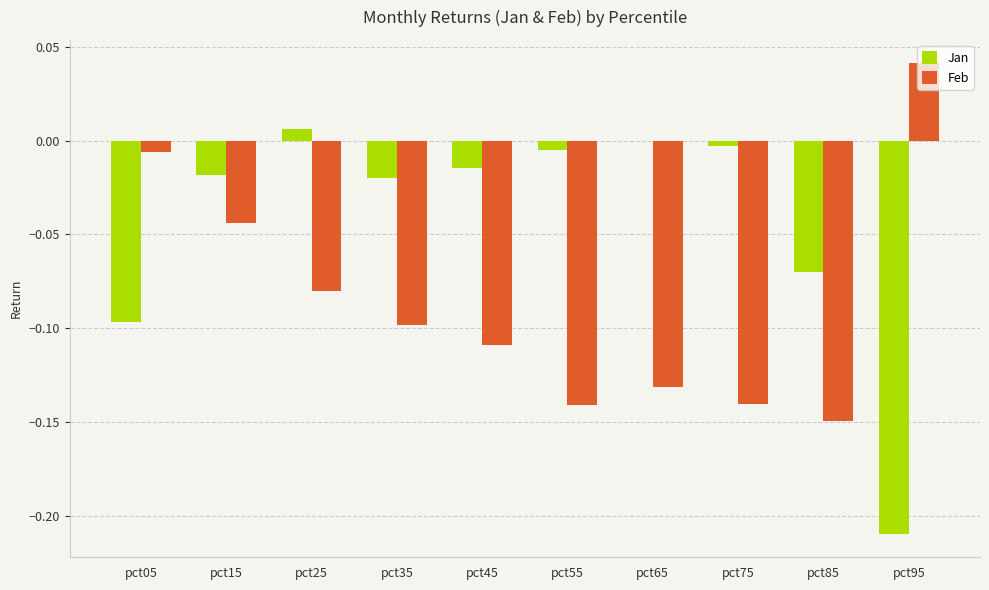

Which series has the widest spread of values?

Jan